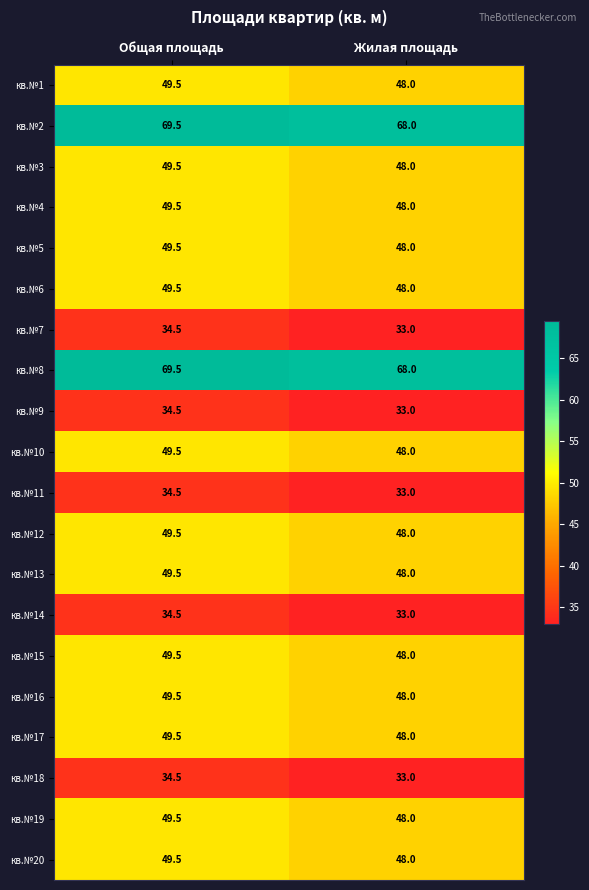

What value does the кв.№16 series have at Общая площадь?

49.5